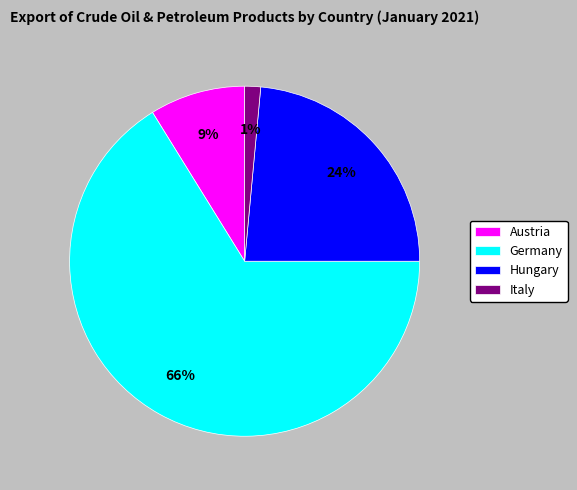

Which slice is the smallest?

Italy